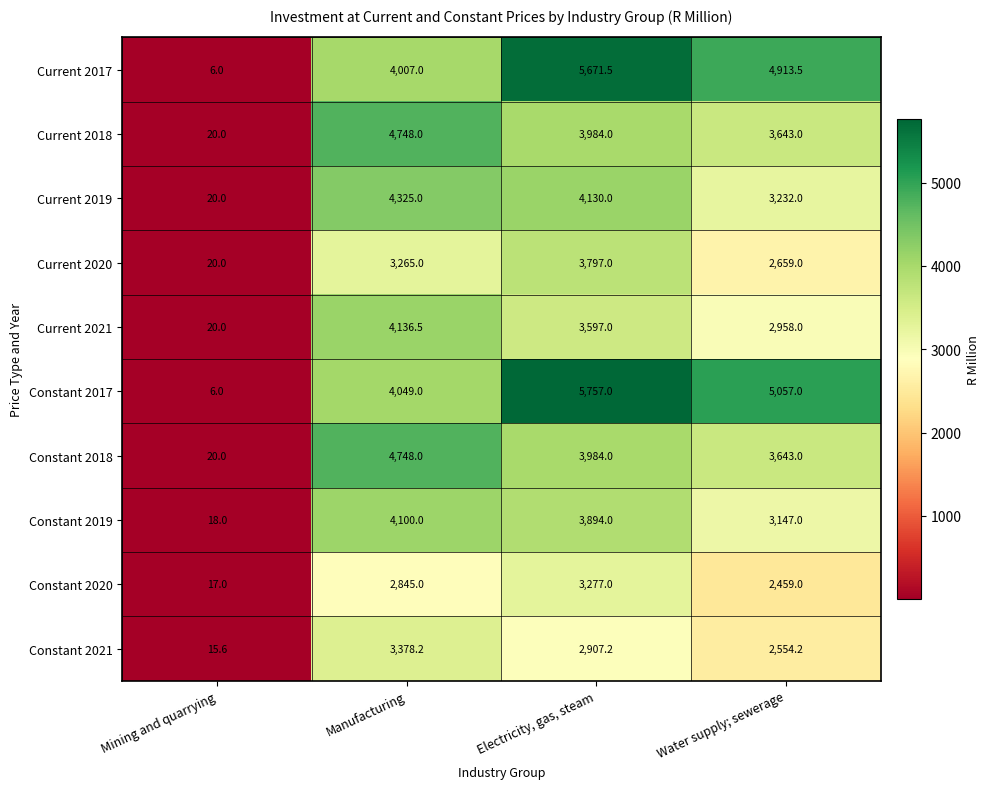

What is the sum of all Current 2020 values?

9741.0